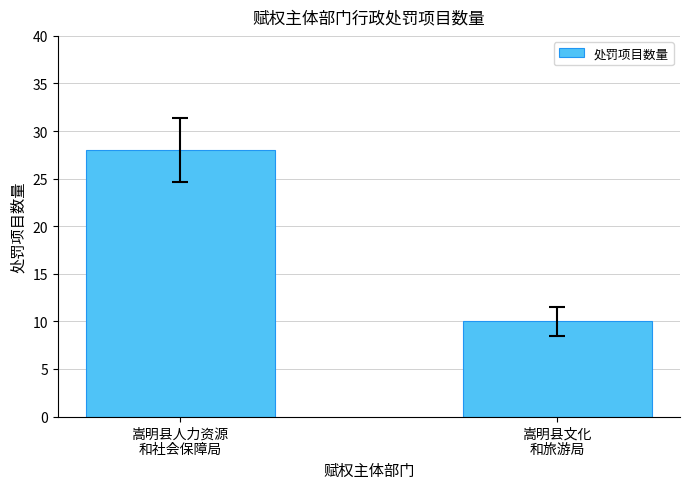

Which has a higher value, 嵩明县文化
和旅游局 or 嵩明县人力资源
和社会保障局?

嵩明县人力资源
和社会保障局